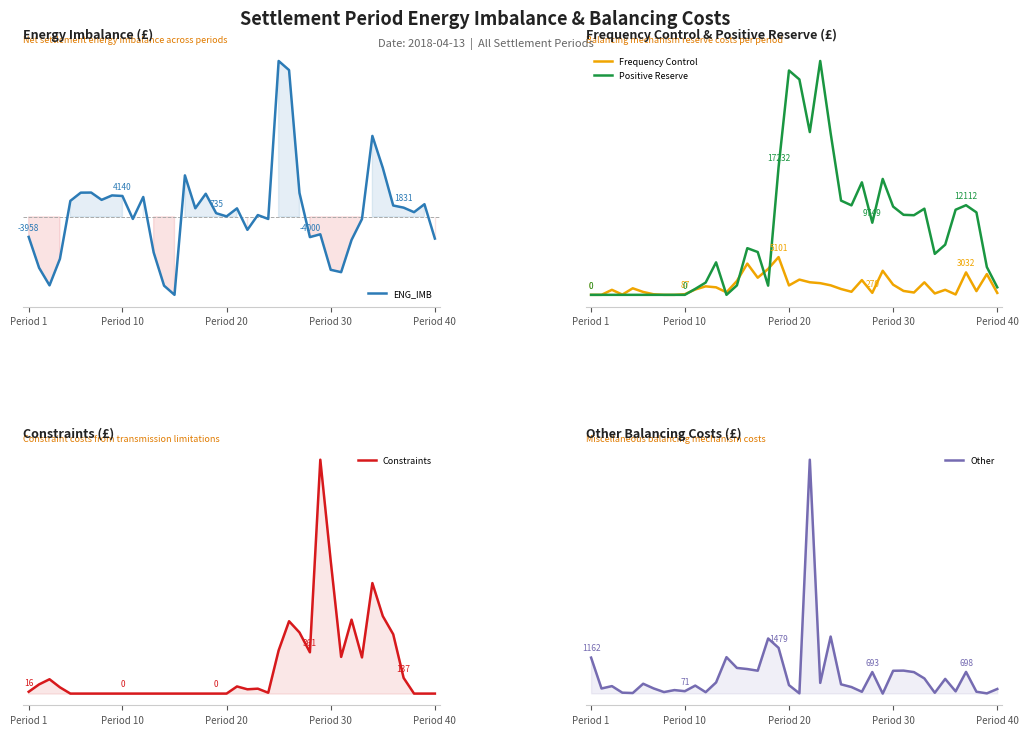

Which has a higher value, 30 or 20?

20